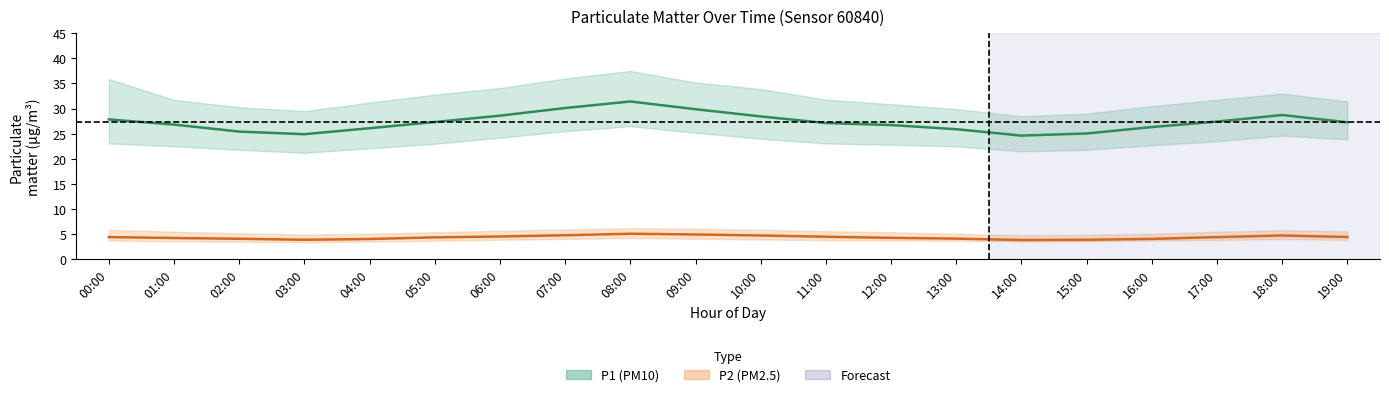

True or false: P2 (PM2.5) mean and P1 (PM10) mean cross at least once.

False